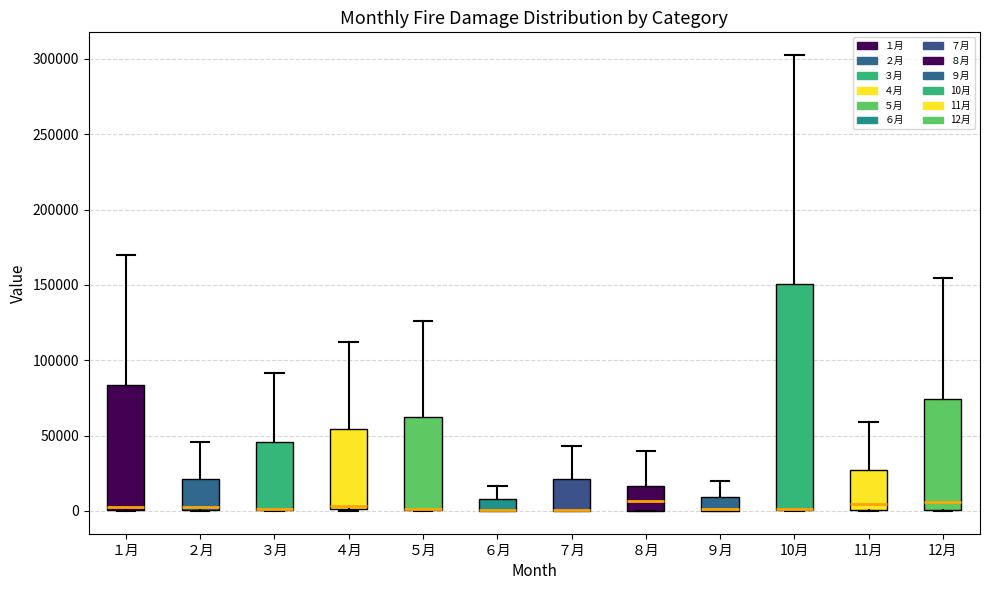

Comparing the boxes themselves (not the whiskers), which one is the tallest?

10月